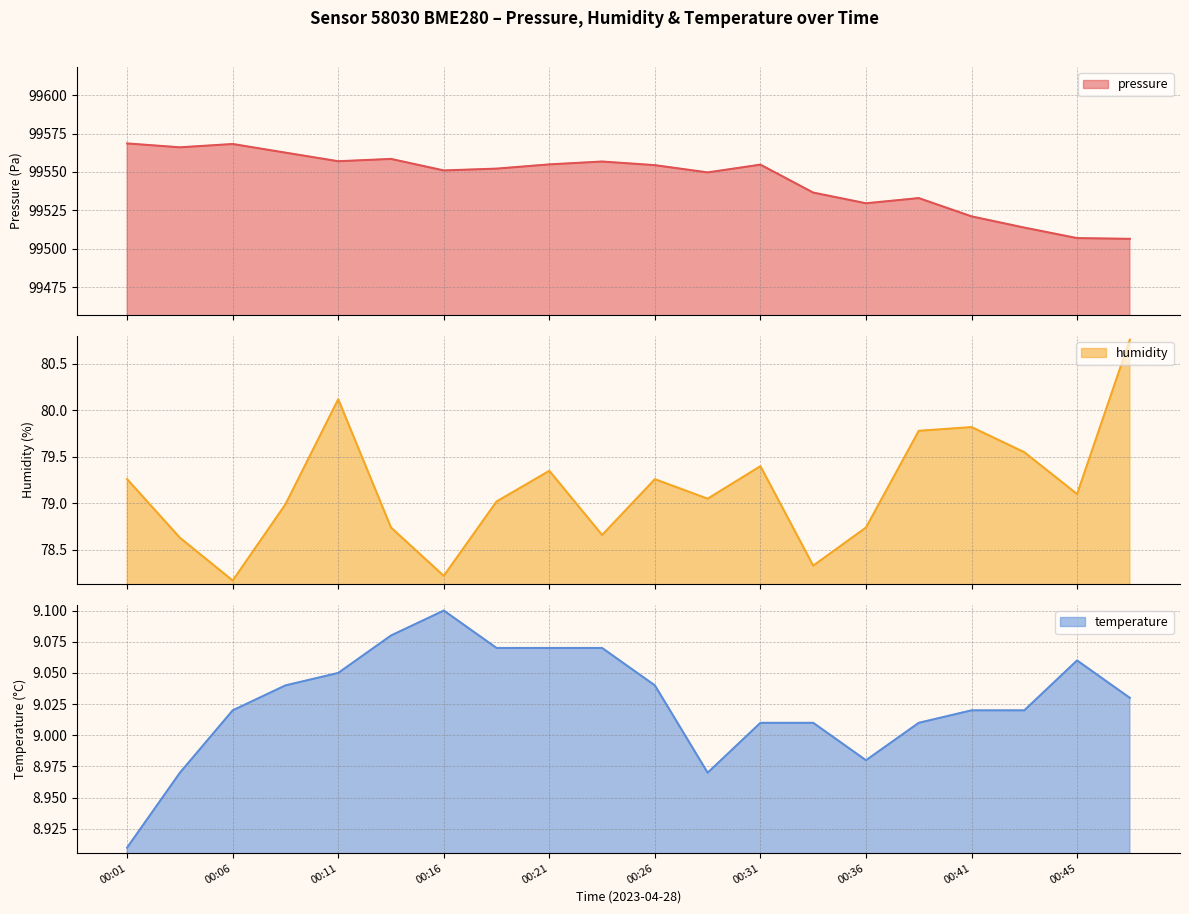

List the labels in order of pressure value, largest first.

00:01, 00:06, 00:04, 00:08, 00:13, 00:11, 00:23, 00:21, 00:31, 00:26, 00:18, 00:16, 00:28, 00:33, 00:38, 00:36, 00:41, 00:43, 00:45, 00:48